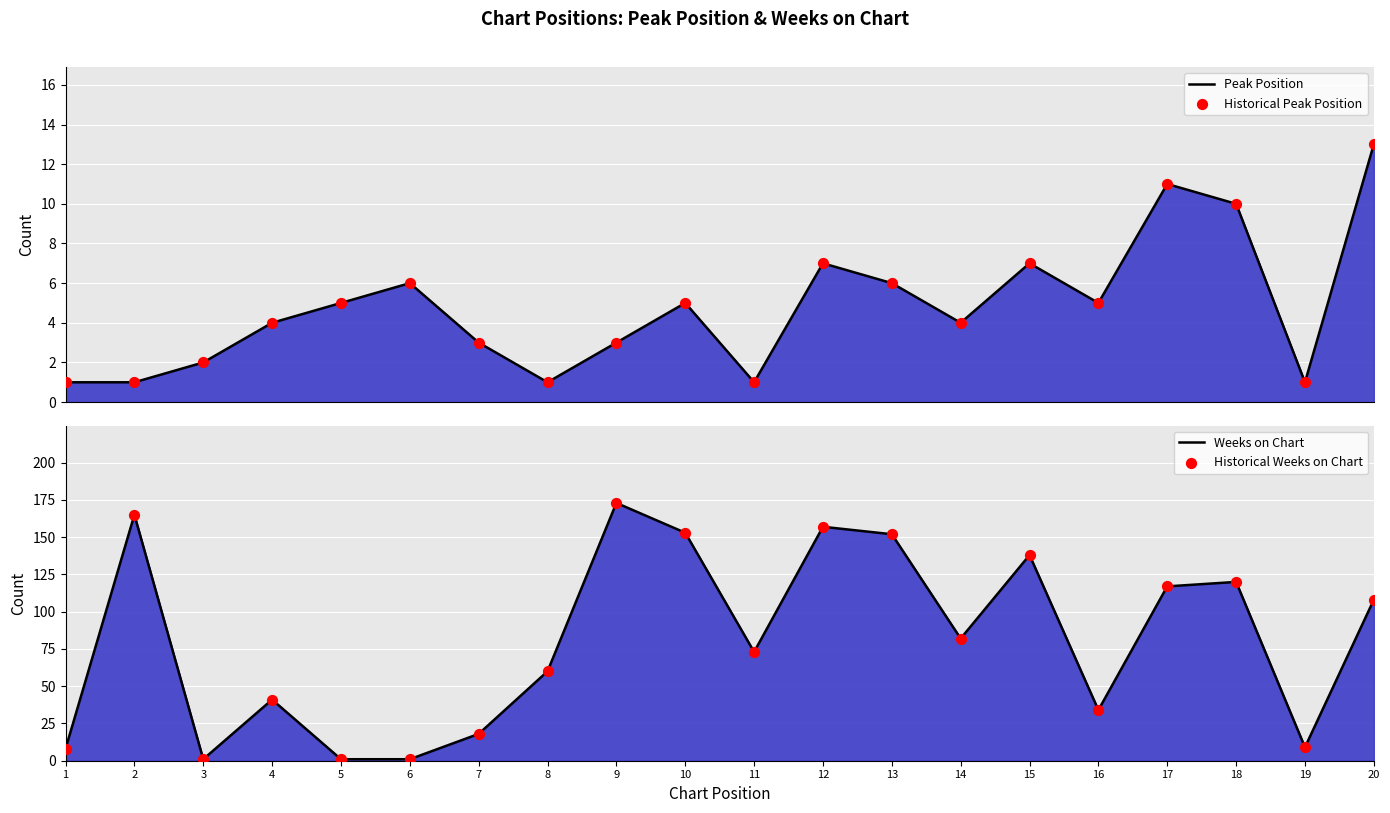

Is the value of Weeks on Chart at 8 greater than the value of Peak Position at 9?

Yes